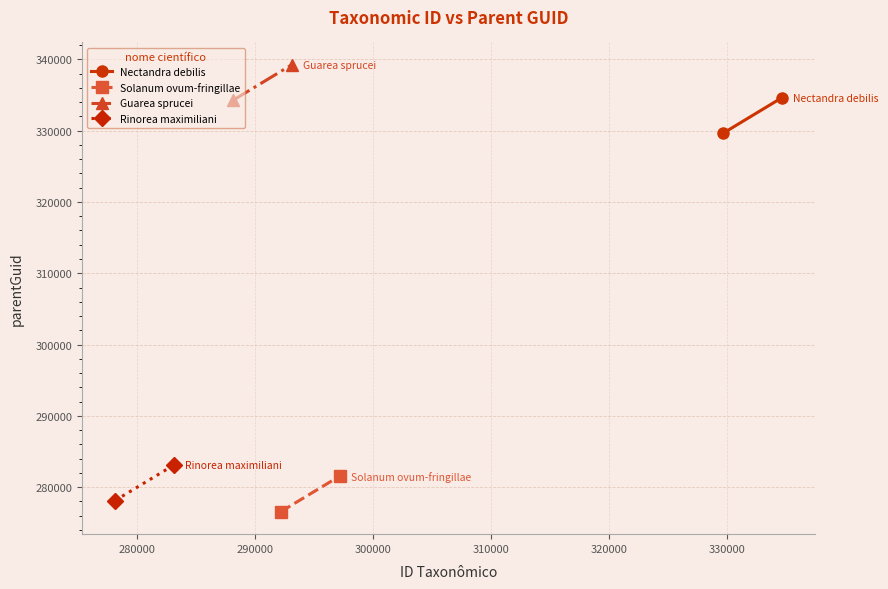

What is the smallest value displayed?

276551